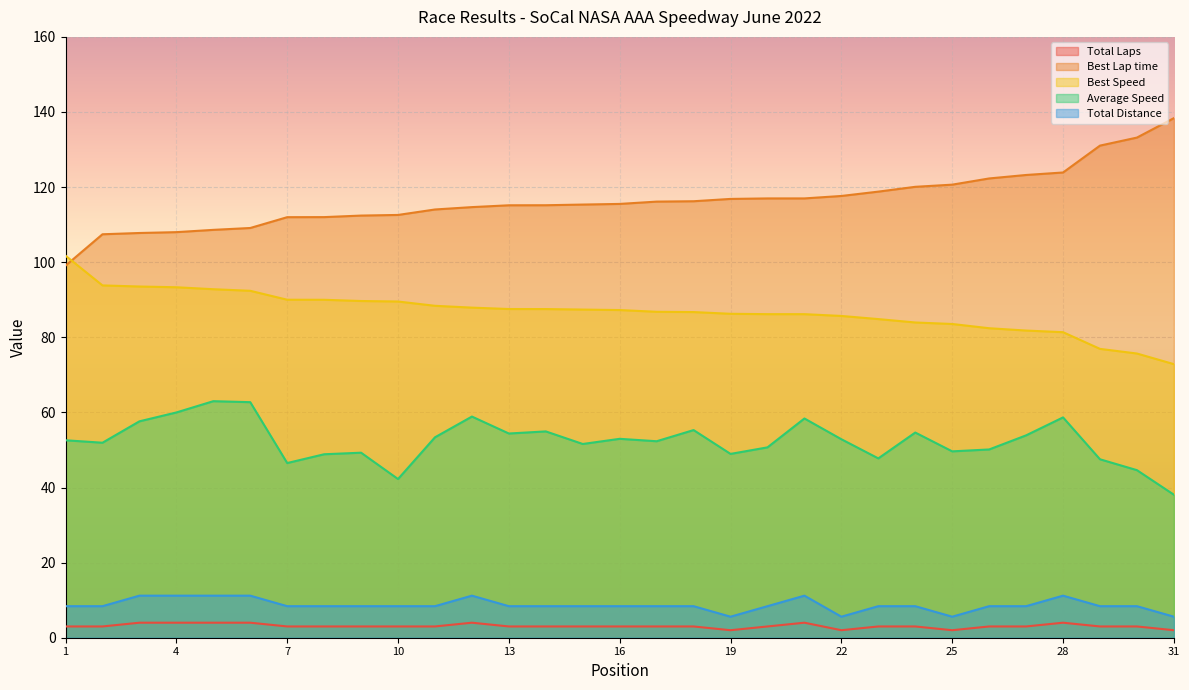

Which has a higher value, 15 or 1?

15